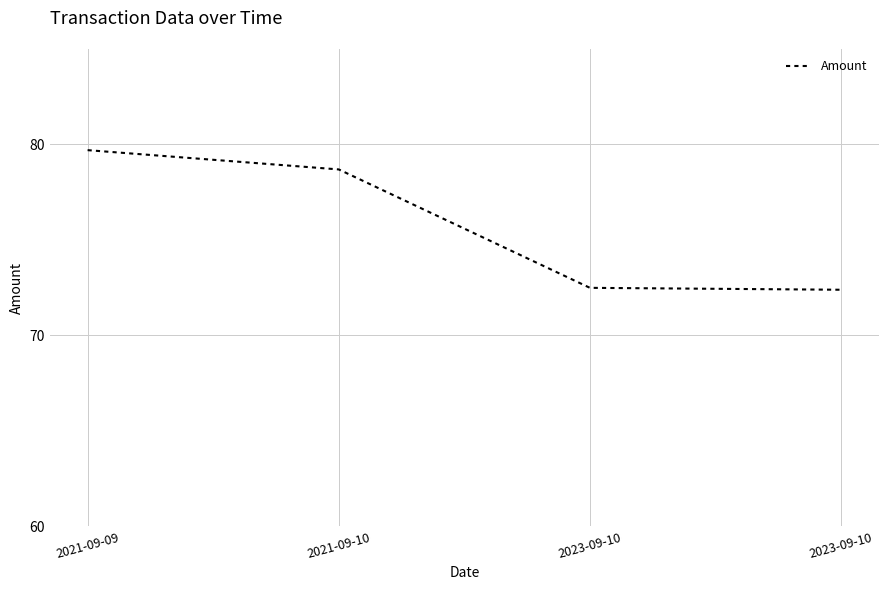

What is the label of the 4th point from the right?

2021-09-09